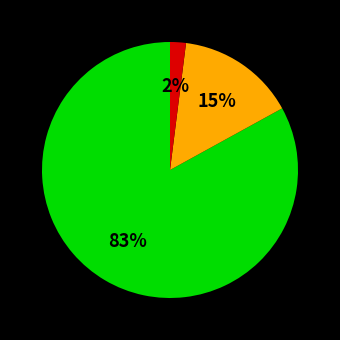

To the nearest percent, what is the difference between the largest and smallest slice percentages?

81%